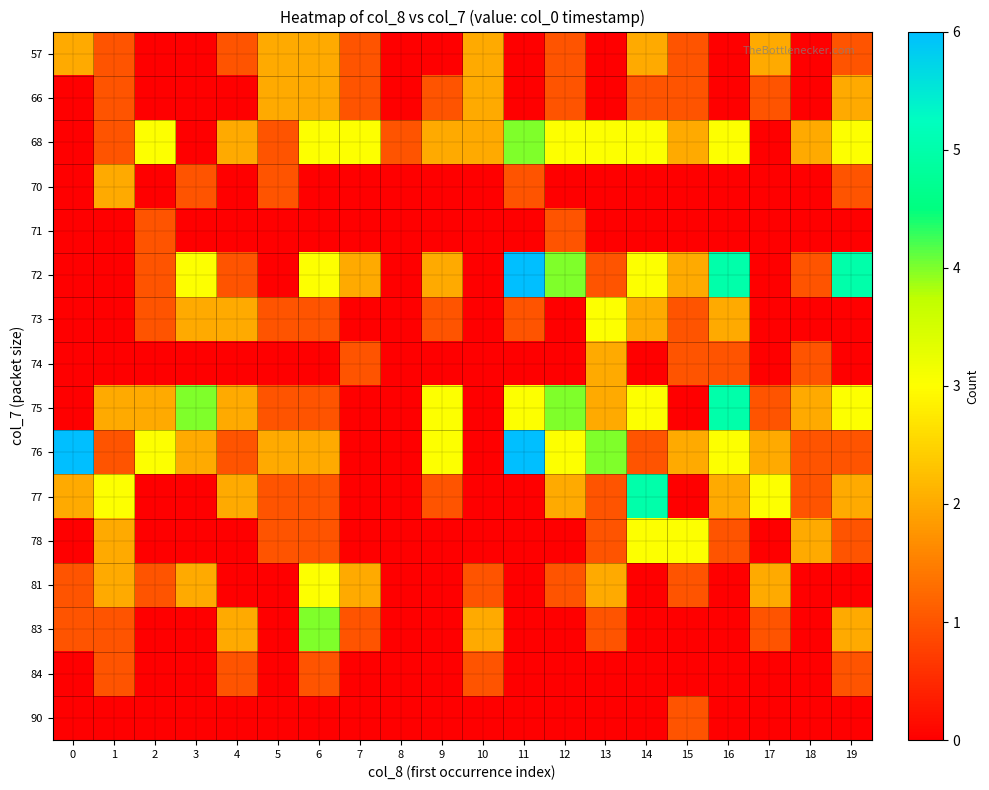

Between 5 and 15, which is larger?

5